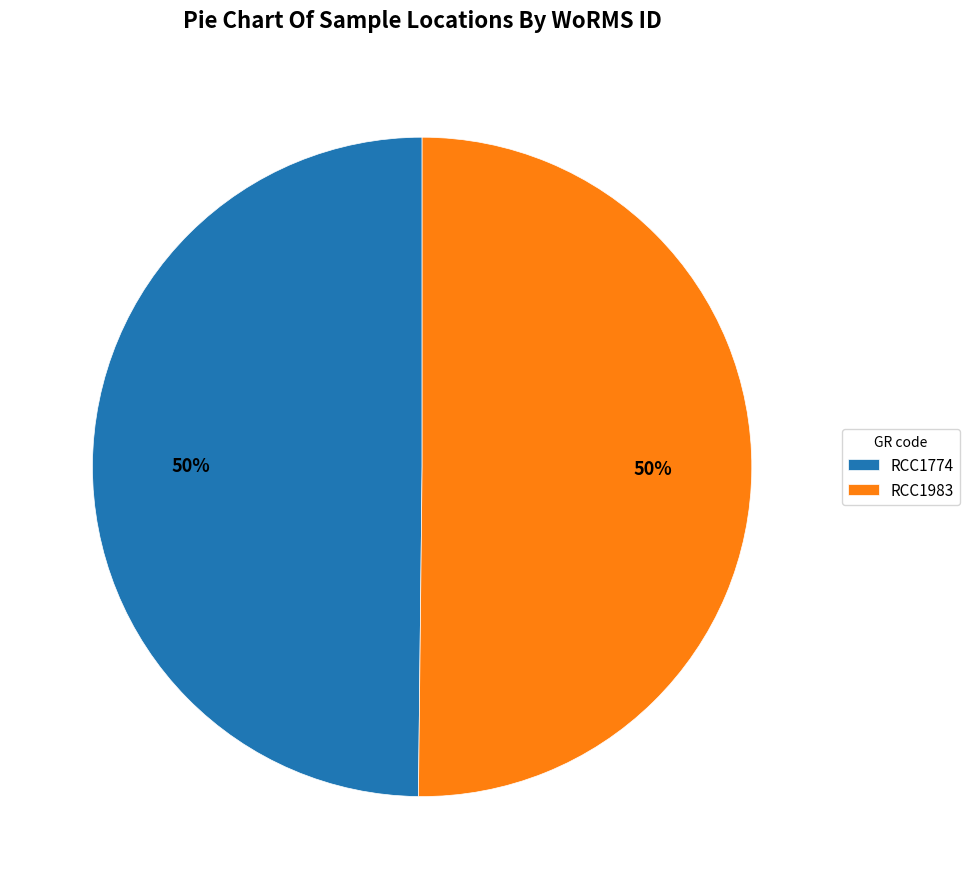

To the nearest percent, what percentage of the pie is RCC1774?

50%